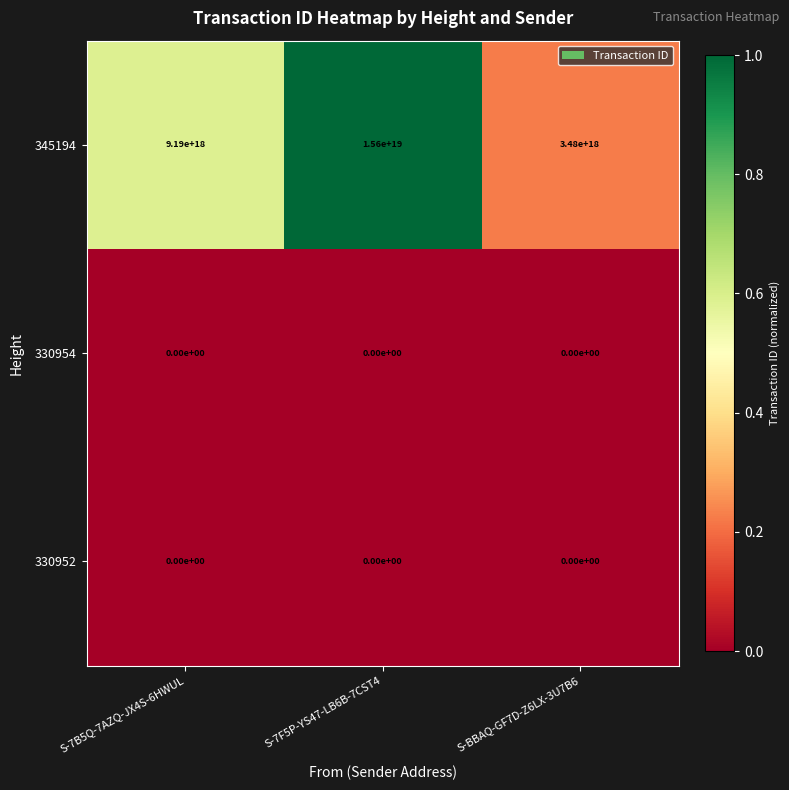

Which series changed the most between S-7B5Q-7AZQ-JX4S-6HWUL and S-BBAQ-GF7D-Z6LX-3U7B6?

345194